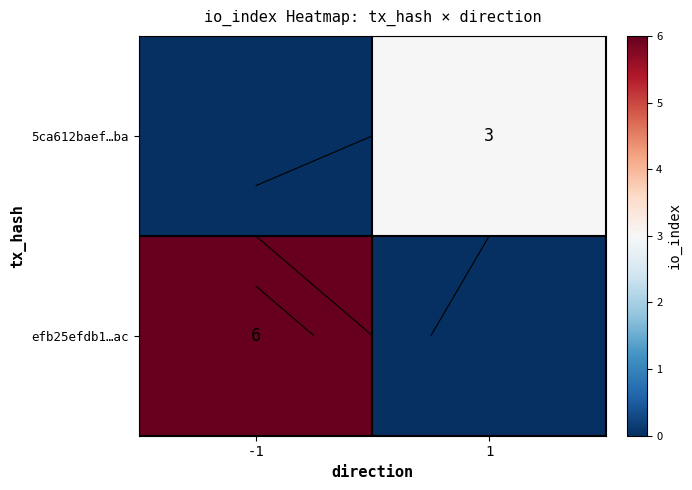

What is the average value of the 5ca612baef…ba series?

2